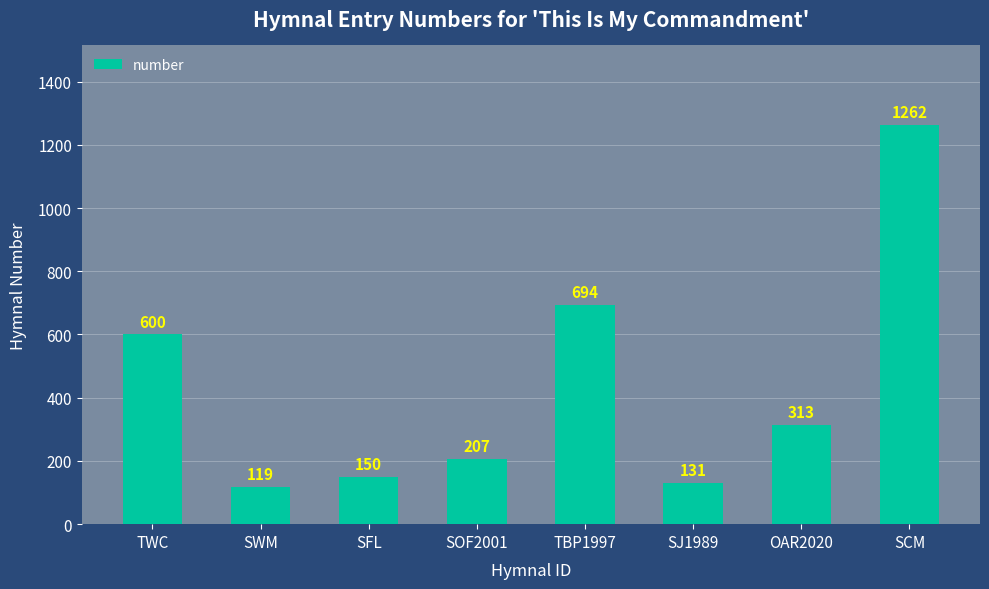

Reading left to right, extract all data points from this chart.

600	119	150	207	694	131	313	1262